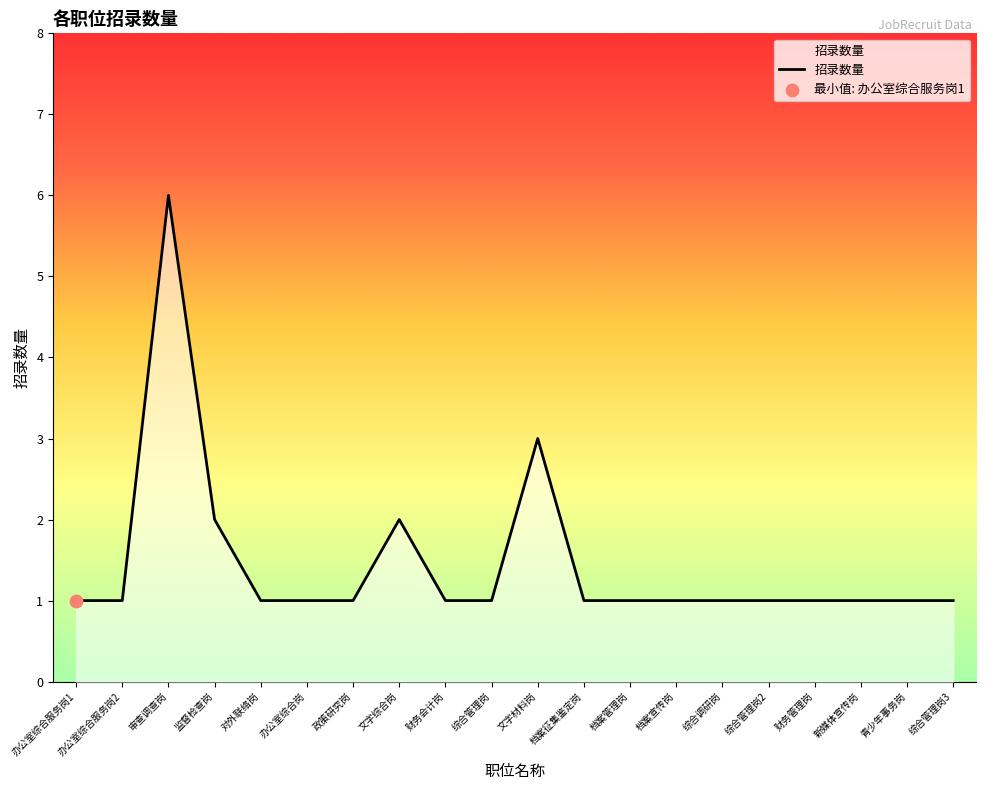

What is the ratio of the value at 青少年事务岗 to the value at 档案管理岗?

1.0